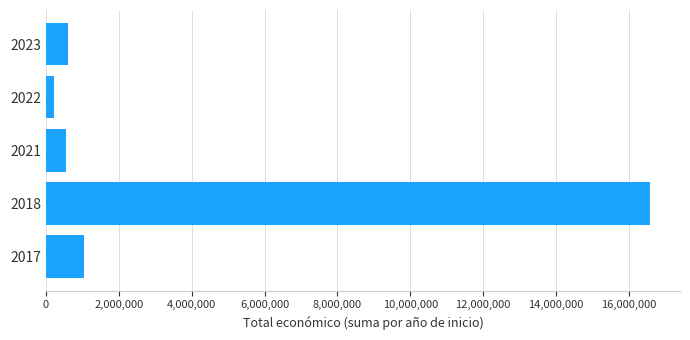

What value does the data have at 2018, to the nearest 50?

16571850